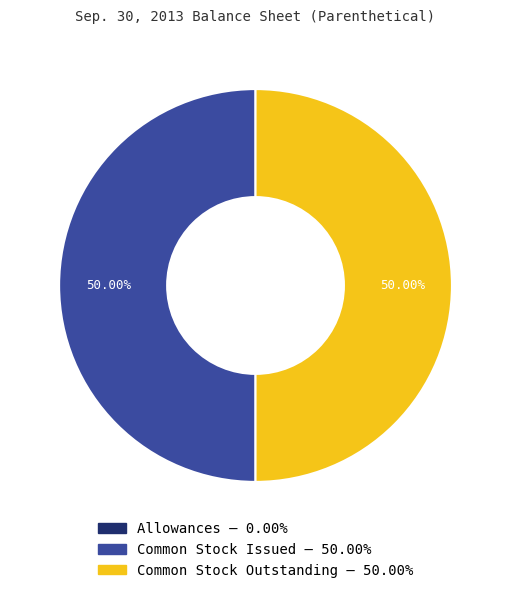

Is there any slice that represents more than half of the pie?

No